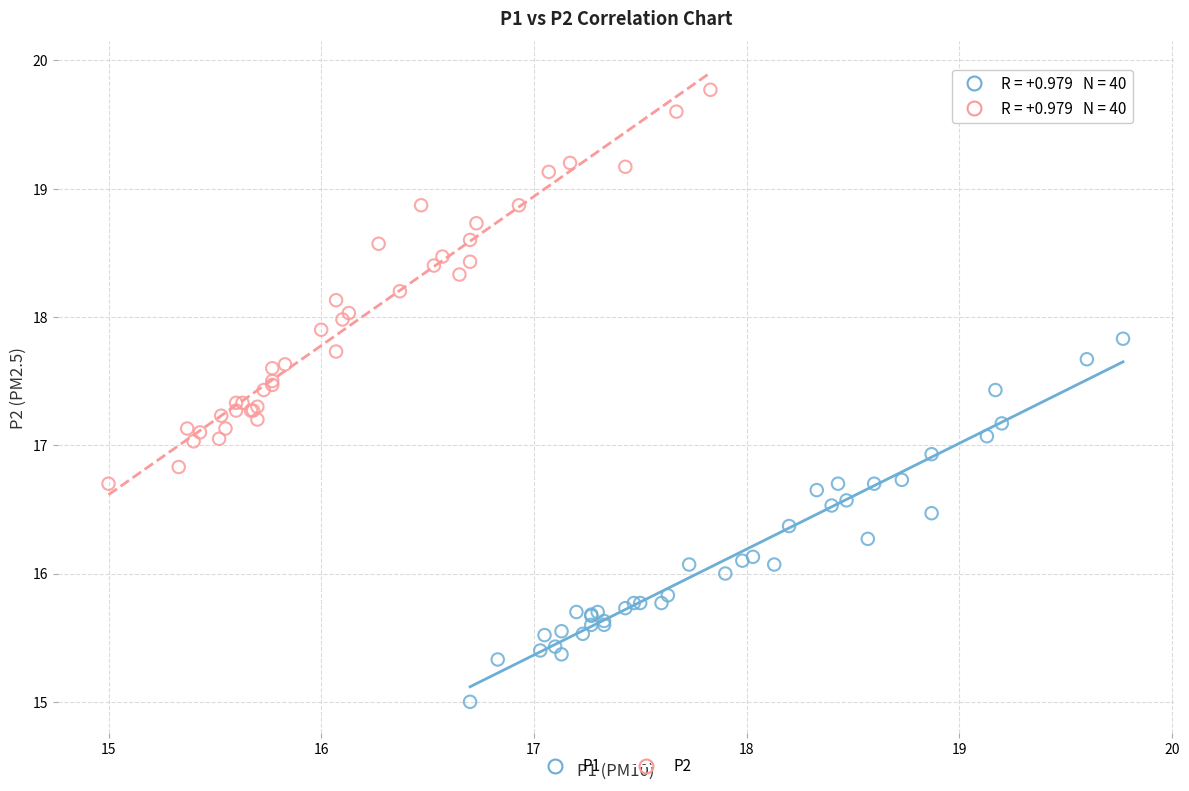

Which series contains the lowest Y value?

P1